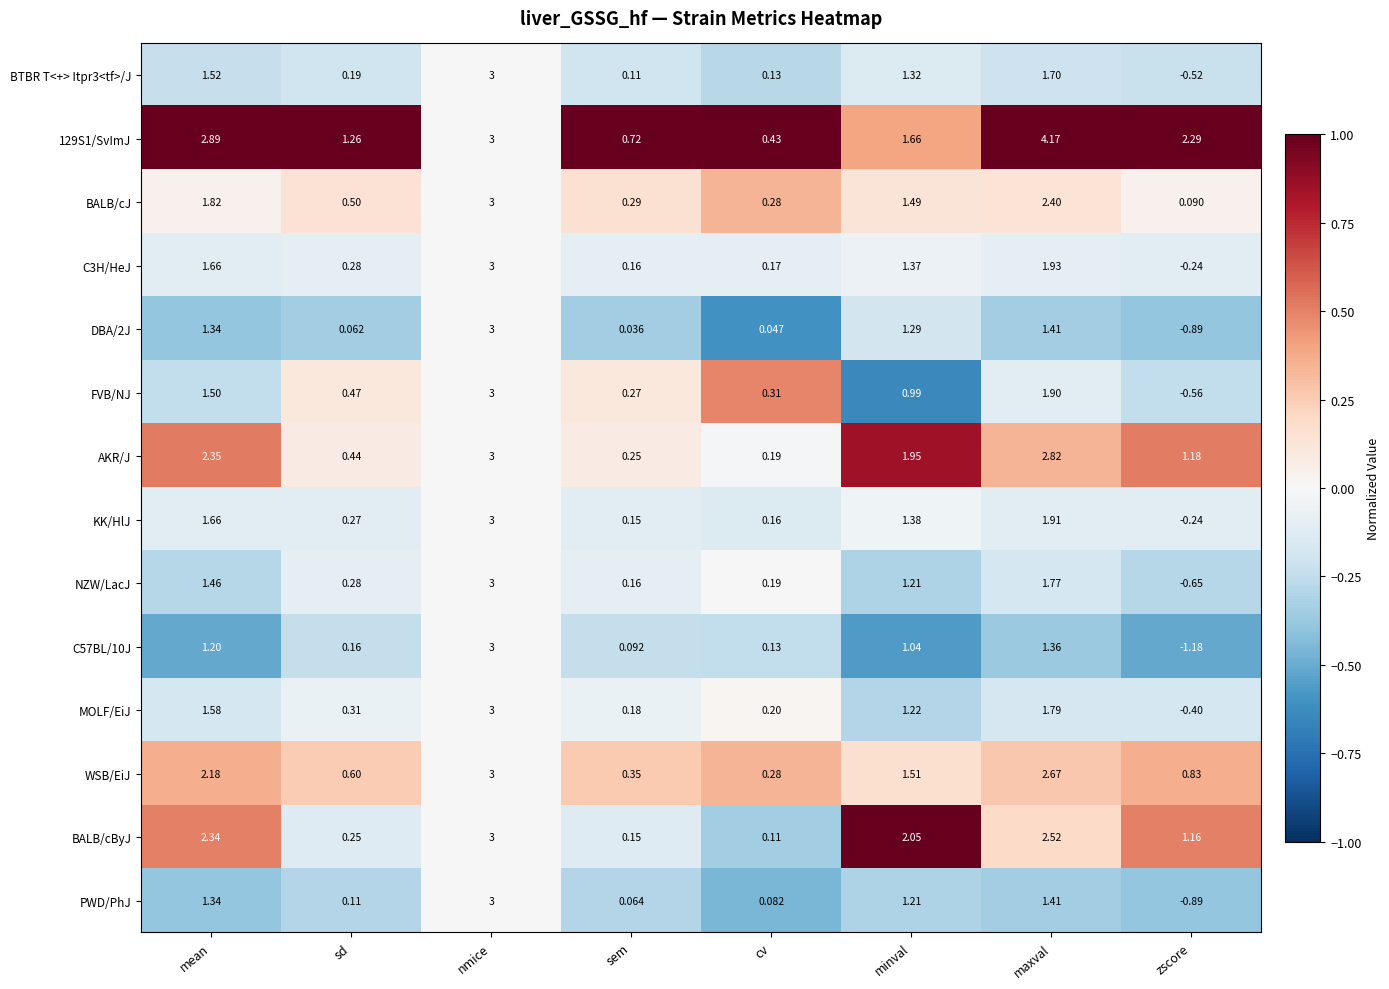

List the labels in order of FVB/NJ value, largest first.

nmice, maxval, mean, minval, sd, cv, sem, zscore